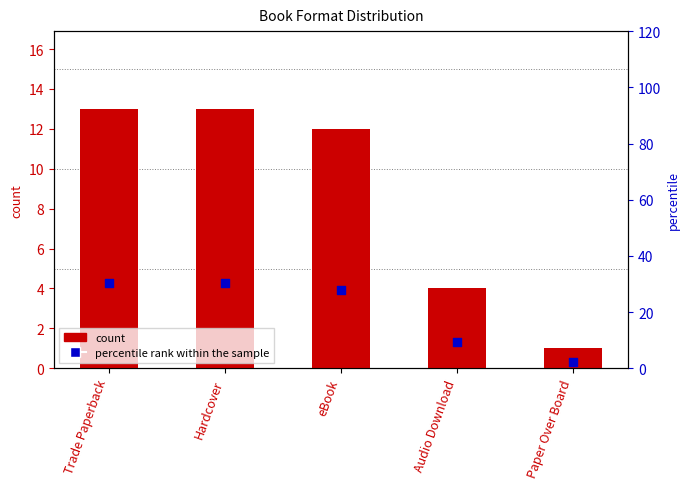

What is the total value across all series at Audio Download?

13.3